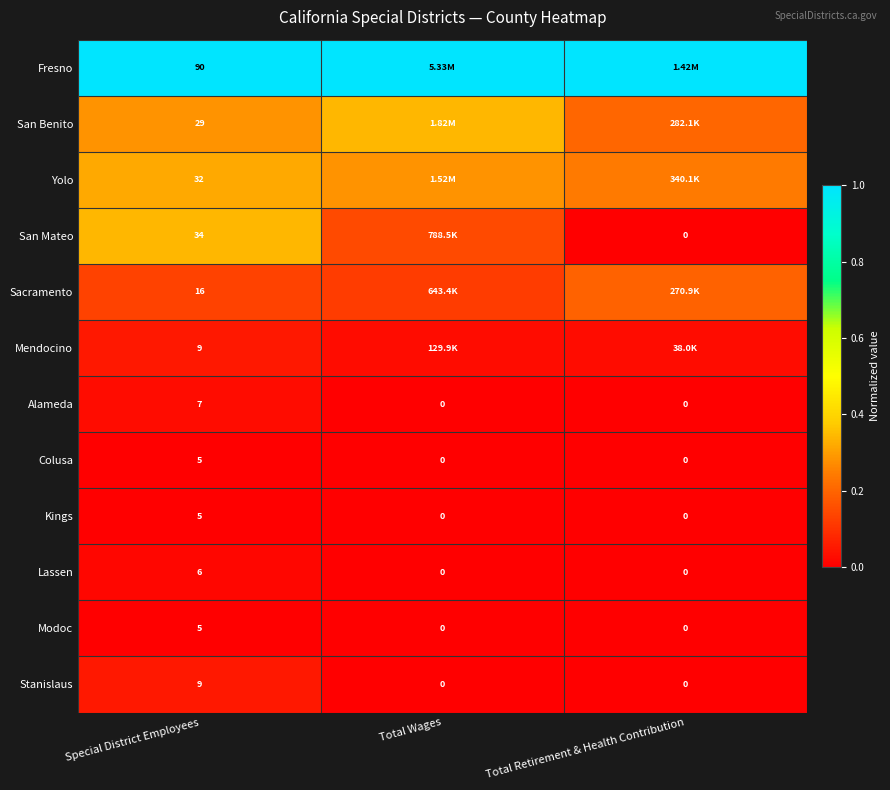

Is the value of San Mateo at Special District Employees greater than the value of San Benito at Special District Employees?

Yes